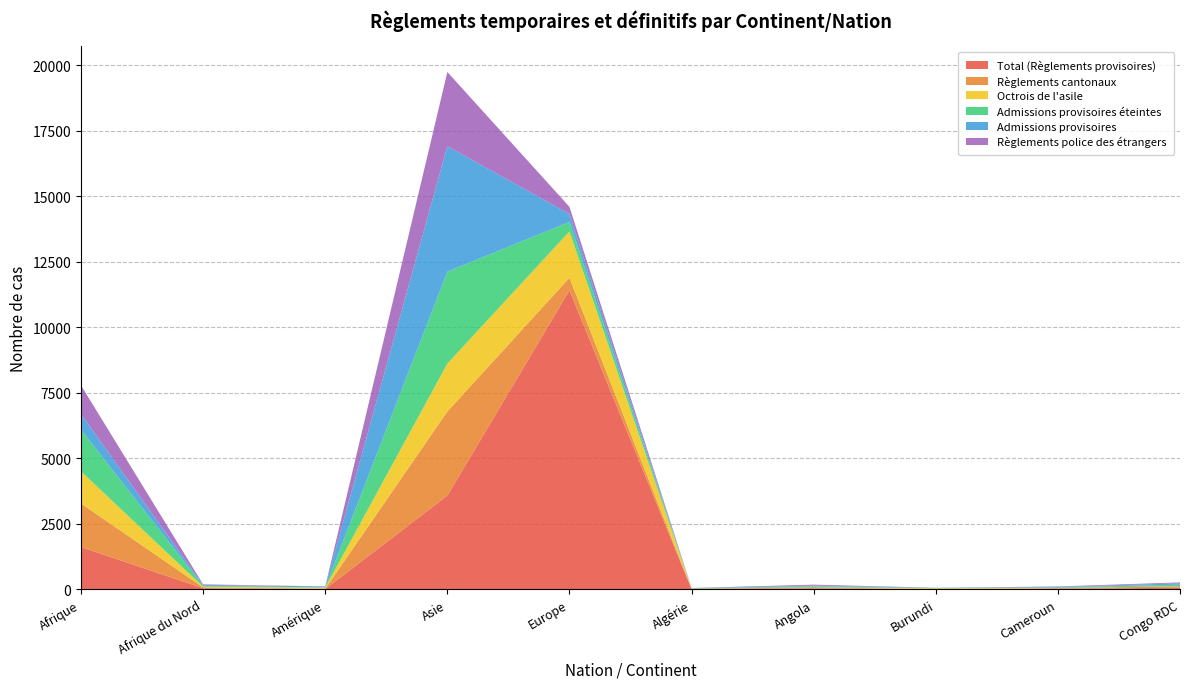

Reading right to left, what are all the values shown in this chart?

Total (Règlements provisoires): Congo RDC=62	Cameroun=27	Burundi=3	Angola=42	Algérie=13	Europe=11410	Asie=3579	Amérique=12	Afrique du Nord=45	Afrique=1616
Règlements cantonaux: Congo RDC=54	Cameroun=24	Burundi=3	Angola=38	Algérie=9	Europe=481	Asie=3208	Amérique=13	Afrique du Nord=32	Afrique=1661
Octrois de l'asile: Congo RDC=4	Cameroun=4	Burundi=39	Angola=0	Algérie=9	Europe=1767	Asie=1828	Amérique=42	Afrique du Nord=26	Afrique=1225
Admissions provisoires éteintes: Congo RDC=61	Cameroun=23	Burundi=3	Angola=42	Algérie=12	Europe=362	Asie=3510	Amérique=8	Afrique du Nord=35	Afrique=1593
Admissions provisoires: Congo RDC=53	Cameroun=13	Burundi=12	Angola=23	Algérie=4	Europe=303	Asie=4787	Amérique=38	Afrique du Nord=31	Afrique=590
Règlements police des étrangers: Congo RDC=33	Cameroun=21	Burundi=2	Angola=36	Algérie=8	Europe=273	Asie=2829	Amérique=3	Afrique du Nord=23	Afrique=1098